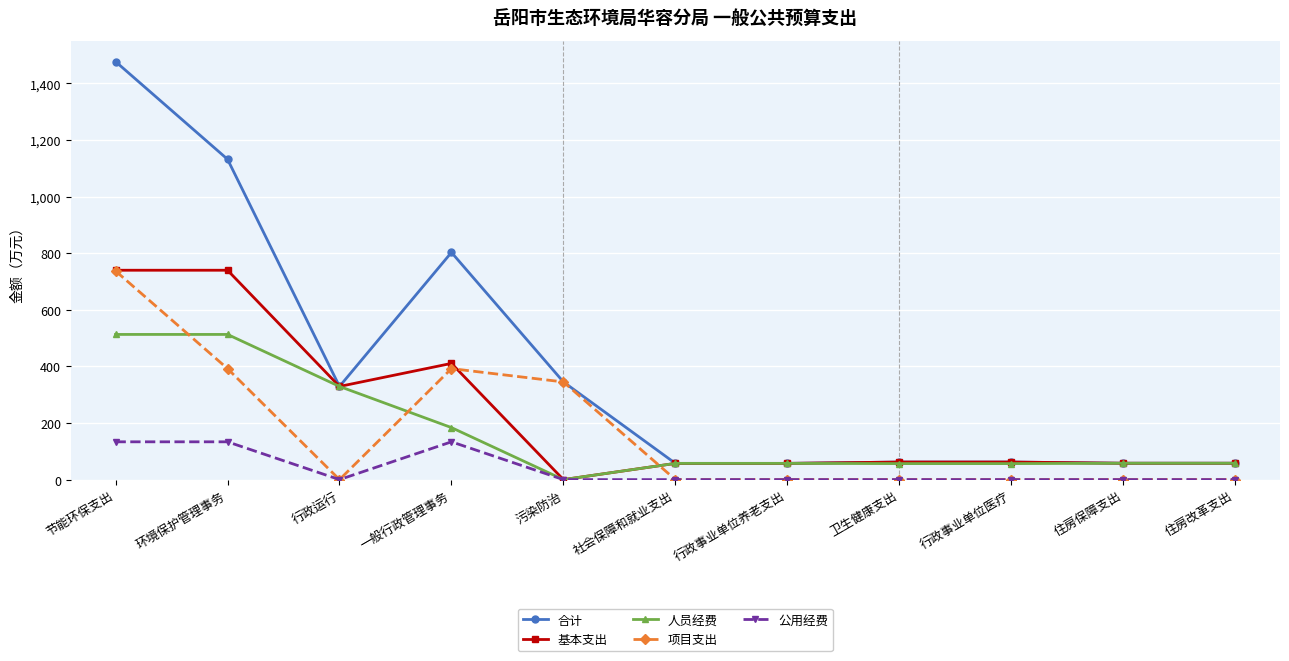

What is the value of the 基本支出 point at the 8th from the left?

62.0